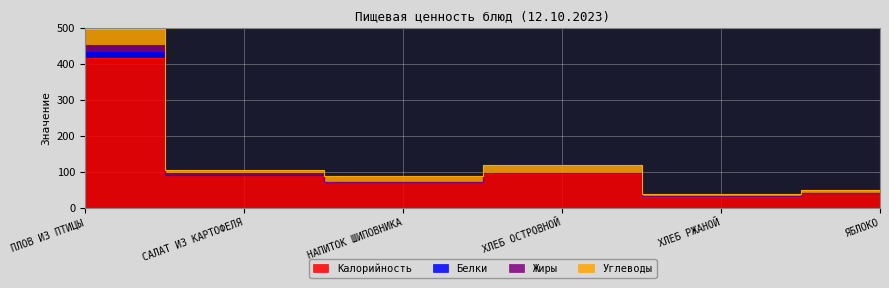

True or false: Калорийность and Белки intersect in this chart.

False